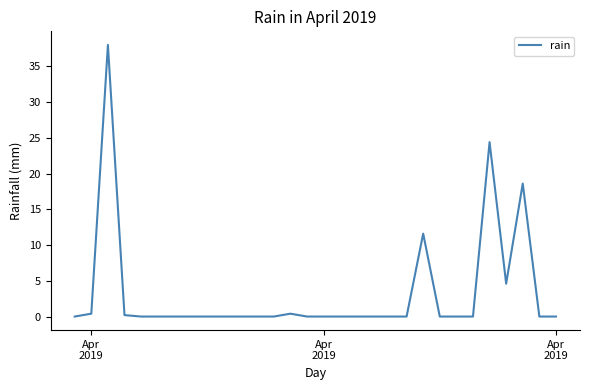

What is the difference between the maximum and minimum values?

38.0